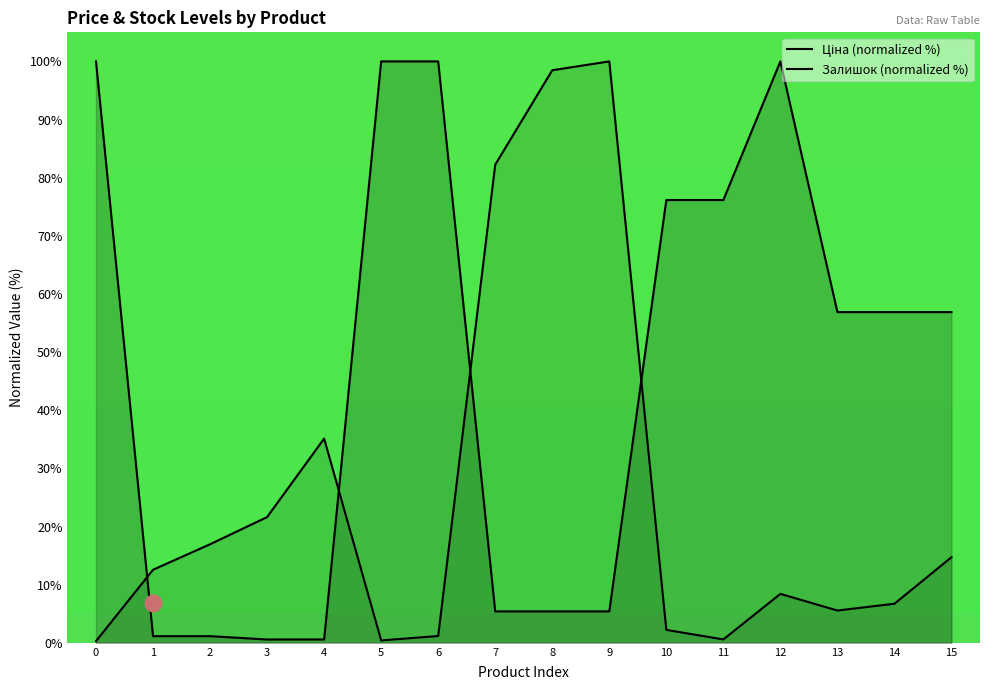

How many lines are shown in the chart?

2